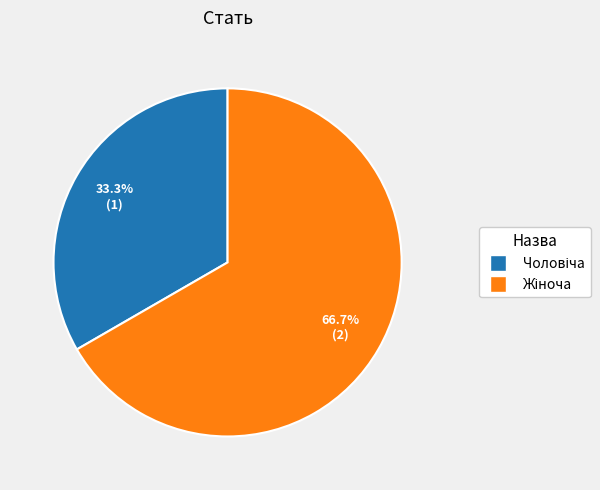

Does any single category account for the majority?

Yes